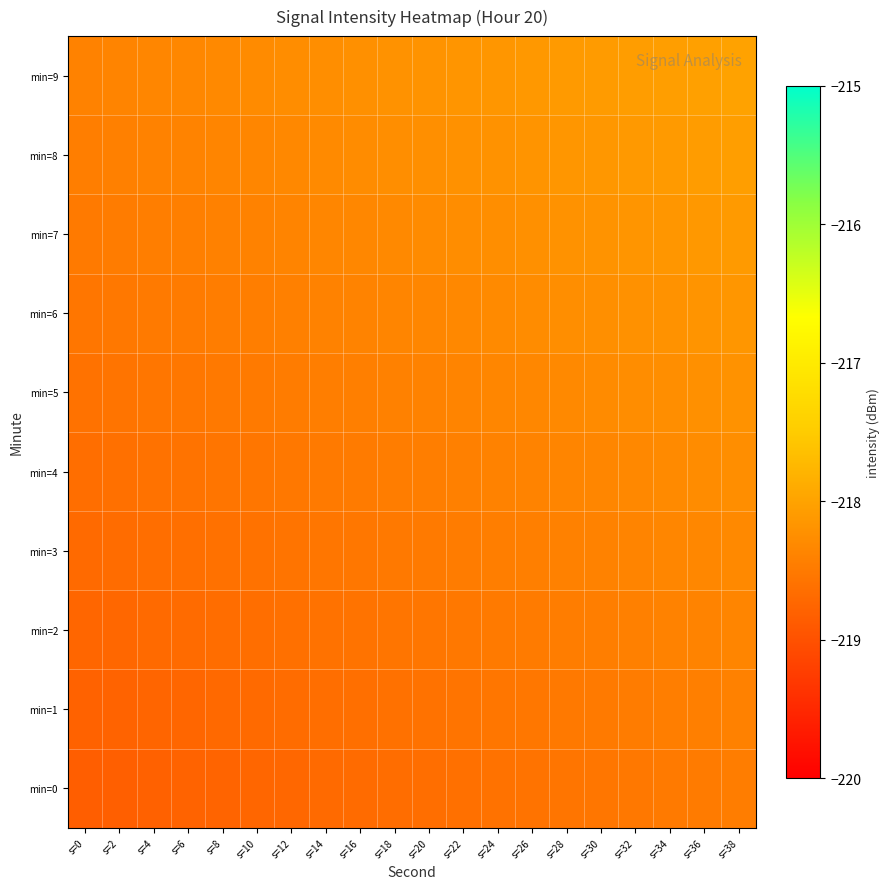

Reading right to left, list all the values displayed in this chart.

min=0: s=38=-218.5	s=36=-218.5	s=34=-218.5	s=32=-218.5	s=30=-218.5	s=28=-218.6	s=26=-218.6	s=24=-218.6	s=22=-218.6	s=20=-218.6	s=18=-218.7	s=16=-218.7	s=14=-218.7	s=12=-218.7	s=10=-218.7	s=8=-218.8	s=6=-218.8	s=4=-218.8	s=2=-218.8	s=0=-218.8
min=1: s=38=-218.4	s=36=-218.4	s=34=-218.5	s=32=-218.5	s=30=-218.5	s=28=-218.5	s=26=-218.5	s=24=-218.6	s=22=-218.6	s=20=-218.6	s=18=-218.6	s=16=-218.6	s=14=-218.7	s=12=-218.7	s=10=-218.7	s=8=-218.7	s=6=-218.7	s=4=-218.8	s=2=-218.8	s=0=-218.8
min=2: s=38=-218.4	s=36=-218.4	s=34=-218.4	s=32=-218.4	s=30=-218.4	s=28=-218.5	s=26=-218.5	s=24=-218.5	s=22=-218.5	s=20=-218.5	s=18=-218.6	s=16=-218.6	s=14=-218.6	s=12=-218.6	s=10=-218.6	s=8=-218.7	s=6=-218.7	s=4=-218.7	s=2=-218.7	s=0=-218.7
min=3: s=38=-218.3	s=36=-218.3	s=34=-218.4	s=32=-218.4	s=30=-218.4	s=28=-218.4	s=26=-218.4	s=24=-218.5	s=22=-218.5	s=20=-218.5	s=18=-218.5	s=16=-218.5	s=14=-218.6	s=12=-218.6	s=10=-218.6	s=8=-218.6	s=6=-218.6	s=4=-218.7	s=2=-218.7	s=0=-218.7
min=4: s=38=-218.3	s=36=-218.3	s=34=-218.3	s=32=-218.3	s=30=-218.3	s=28=-218.4	s=26=-218.4	s=24=-218.4	s=22=-218.4	s=20=-218.4	s=18=-218.5	s=16=-218.5	s=14=-218.5	s=12=-218.5	s=10=-218.5	s=8=-218.6	s=6=-218.6	s=4=-218.6	s=2=-218.6	s=0=-218.6
min=5: s=38=-218.2	s=36=-218.2	s=34=-218.3	s=32=-218.3	s=30=-218.3	s=28=-218.3	s=26=-218.3	s=24=-218.4	s=22=-218.4	s=20=-218.4	s=18=-218.4	s=16=-218.4	s=14=-218.5	s=12=-218.5	s=10=-218.5	s=8=-218.5	s=6=-218.5	s=4=-218.6	s=2=-218.6	s=0=-218.6
min=6: s=38=-218.2	s=36=-218.2	s=34=-218.2	s=32=-218.2	s=30=-218.2	s=28=-218.3	s=26=-218.3	s=24=-218.3	s=22=-218.3	s=20=-218.3	s=18=-218.4	s=16=-218.4	s=14=-218.4	s=12=-218.4	s=10=-218.4	s=8=-218.5	s=6=-218.5	s=4=-218.5	s=2=-218.5	s=0=-218.5
min=7: s=38=-218.1	s=36=-218.1	s=34=-218.2	s=32=-218.2	s=30=-218.2	s=28=-218.2	s=26=-218.2	s=24=-218.3	s=22=-218.3	s=20=-218.3	s=18=-218.3	s=16=-218.3	s=14=-218.4	s=12=-218.4	s=10=-218.4	s=8=-218.4	s=6=-218.4	s=4=-218.5	s=2=-218.5	s=0=-218.5
min=8: s=38=-218.1	s=36=-218.1	s=34=-218.1	s=32=-218.1	s=30=-218.1	s=28=-218.2	s=26=-218.2	s=24=-218.2	s=22=-218.2	s=20=-218.2	s=18=-218.3	s=16=-218.3	s=14=-218.3	s=12=-218.3	s=10=-218.3	s=8=-218.4	s=6=-218.4	s=4=-218.4	s=2=-218.4	s=0=-218.4
min=9: s=38=-218.0	s=36=-218.0	s=34=-218.1	s=32=-218.1	s=30=-218.1	s=28=-218.1	s=26=-218.1	s=24=-218.2	s=22=-218.2	s=20=-218.2	s=18=-218.2	s=16=-218.2	s=14=-218.3	s=12=-218.3	s=10=-218.3	s=8=-218.3	s=6=-218.3	s=4=-218.4	s=2=-218.4	s=0=-218.4